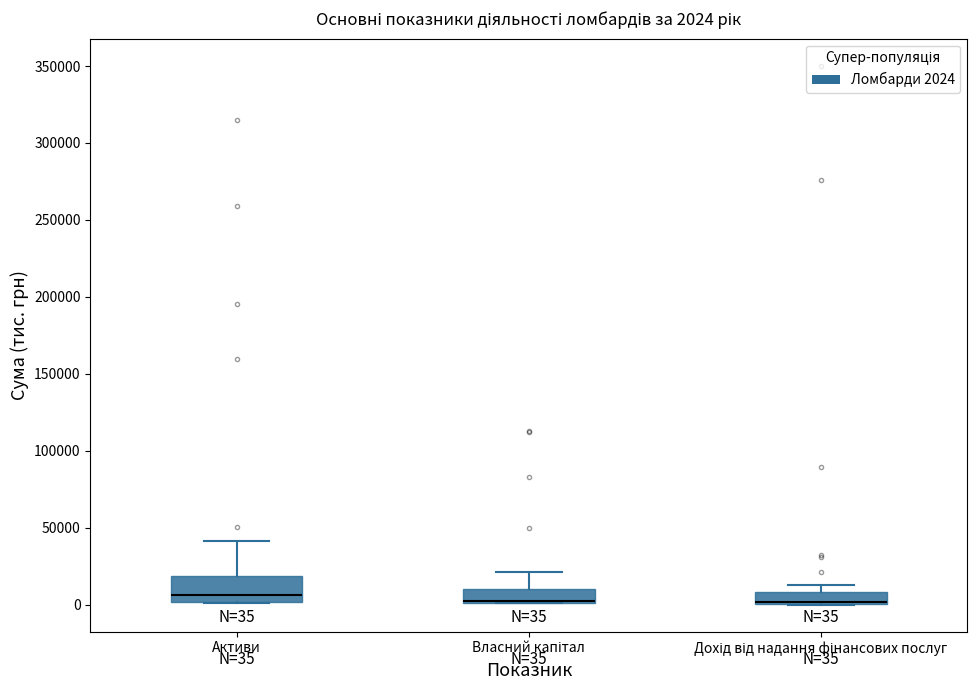

Which box is the tallest, from its lower edge to its upper edge?

Активи